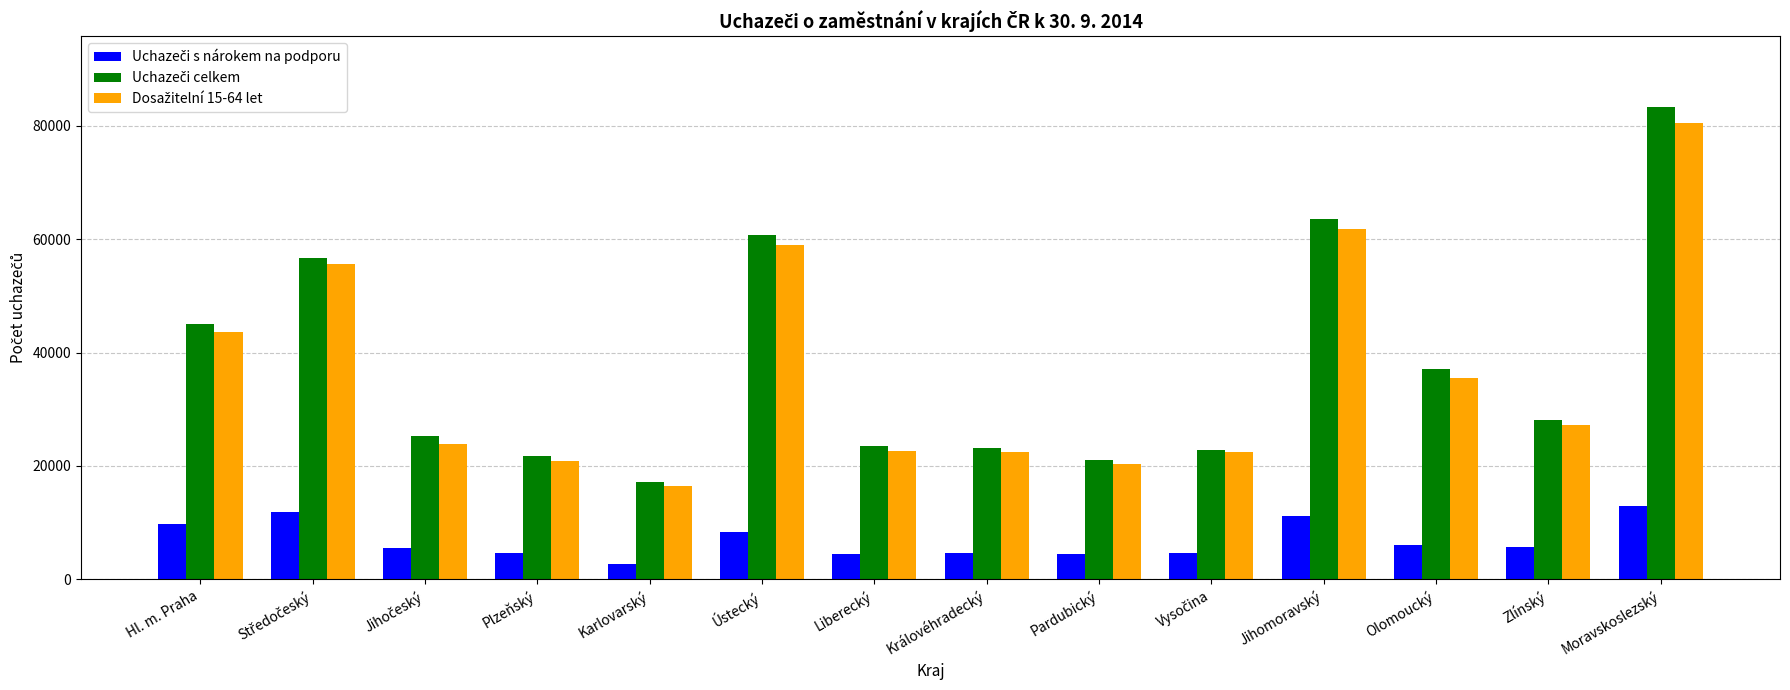

At which category is the sum across all series the highest?

Moravskoslezský